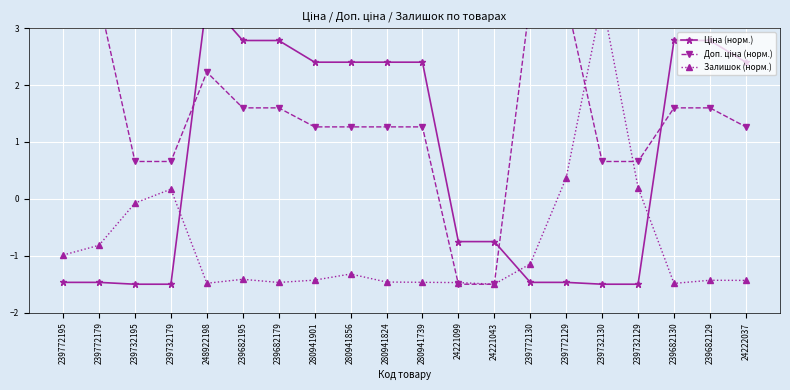

Between which two adjacent categories do Залишок (норм.) and Ціна (норм.) first intersect?

239732179 and 248922198